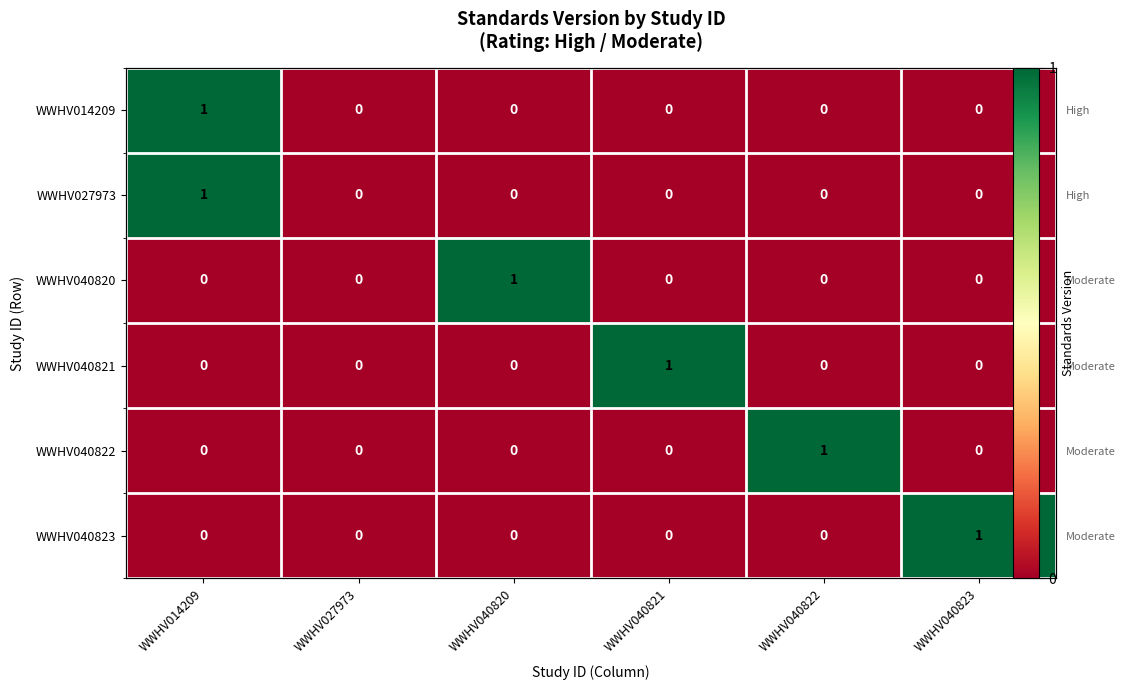

How many values in WWHV040822 are above zero?

1